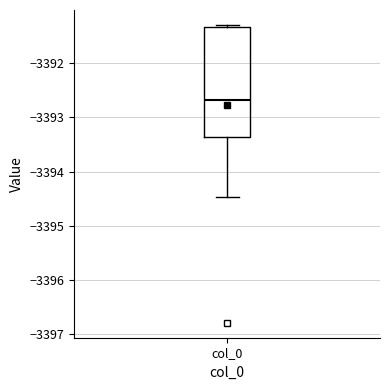

Where does the lower whisker of the box for col_0 end on the y-axis? The values are not printed on the chart, so give them approximately, as read against the axis.

-3394.5